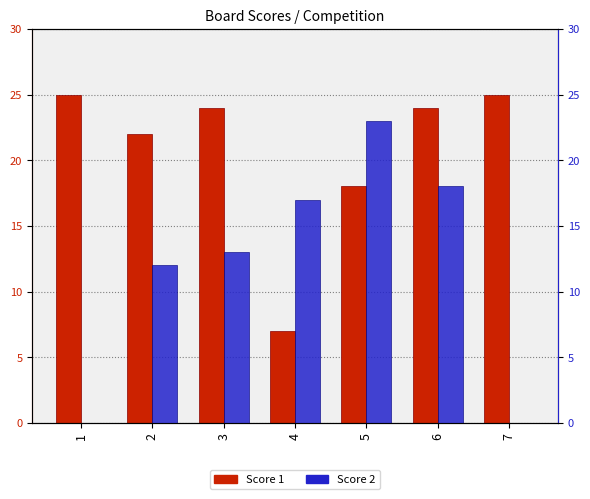

How many bars are there in total?

14